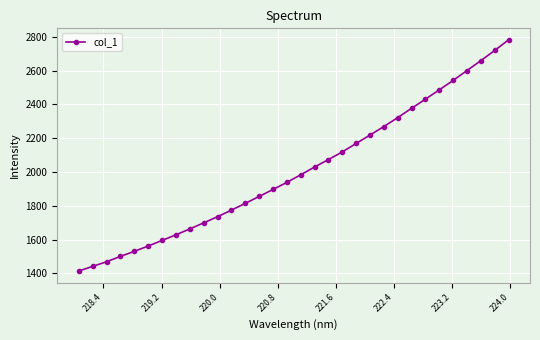

How many data points does each series have?

32